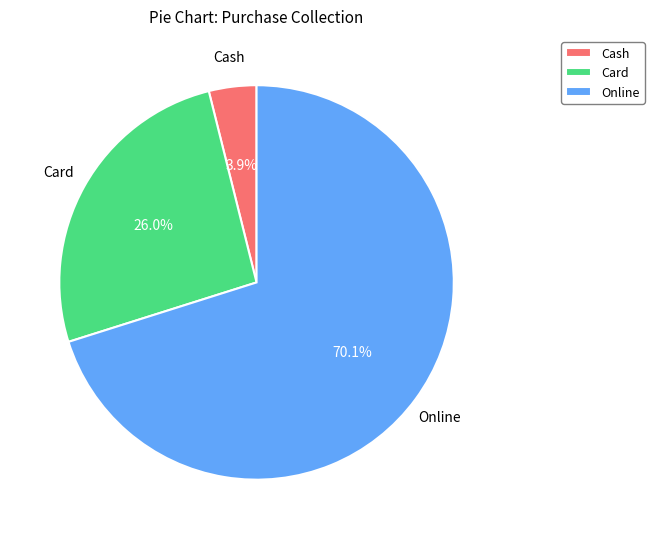

What is the ratio of the value at Online to the value at Card?

2.7